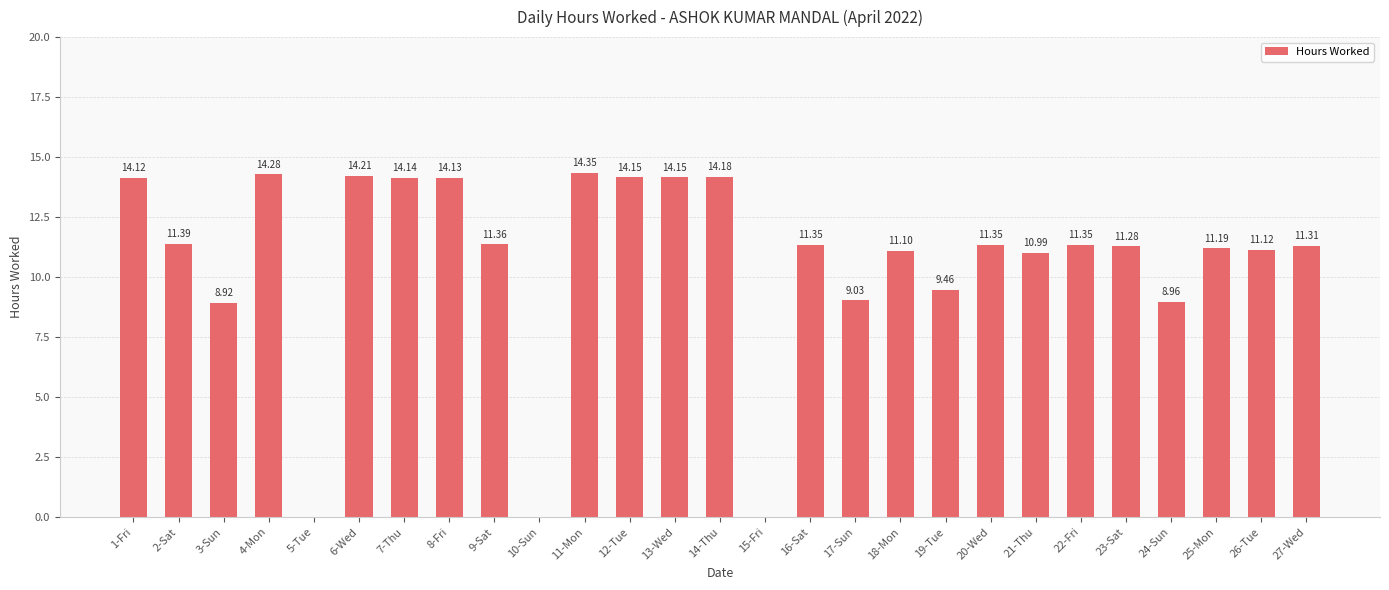

Approximately how many times larger is the value at 18-Mon compared to 22-Fri?

1.0